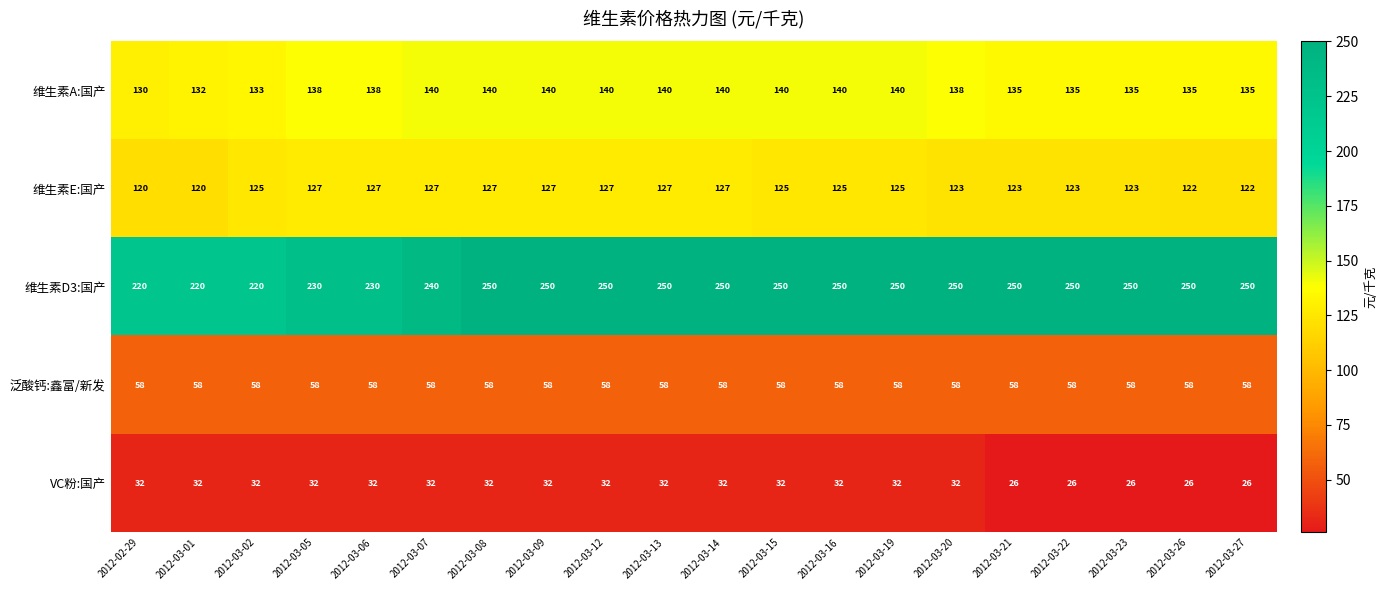

What is the maximum value for 维生素A:国产?

140